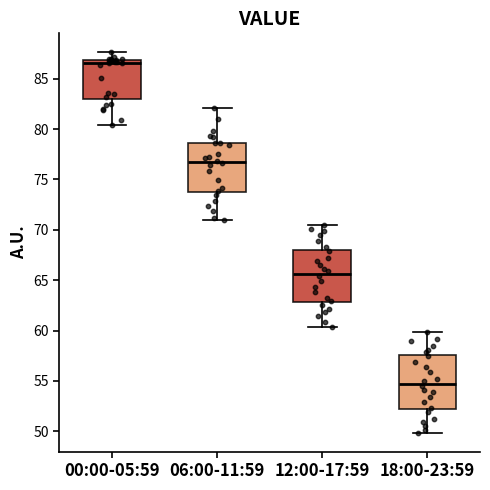

Reading left to right, read every box against the y-axis: the position of its median line, the range the box covers, and the ends of its whiskers. The values are not printed on the chart, so give them approximately, as read against the axis.

00:00-05:59: median 86.5, box 83.0 to 87.0, whiskers 80.5 to 87.5
06:00-11:59: median 77.0, box 74.0 to 78.5, whiskers 71.0 to 82.0
12:00-17:59: median 65.5, box 63.0 to 68.0, whiskers 60.5 to 70.5
18:00-23:59: median 54.5, box 52.0 to 57.5, whiskers 50.0 to 60.0